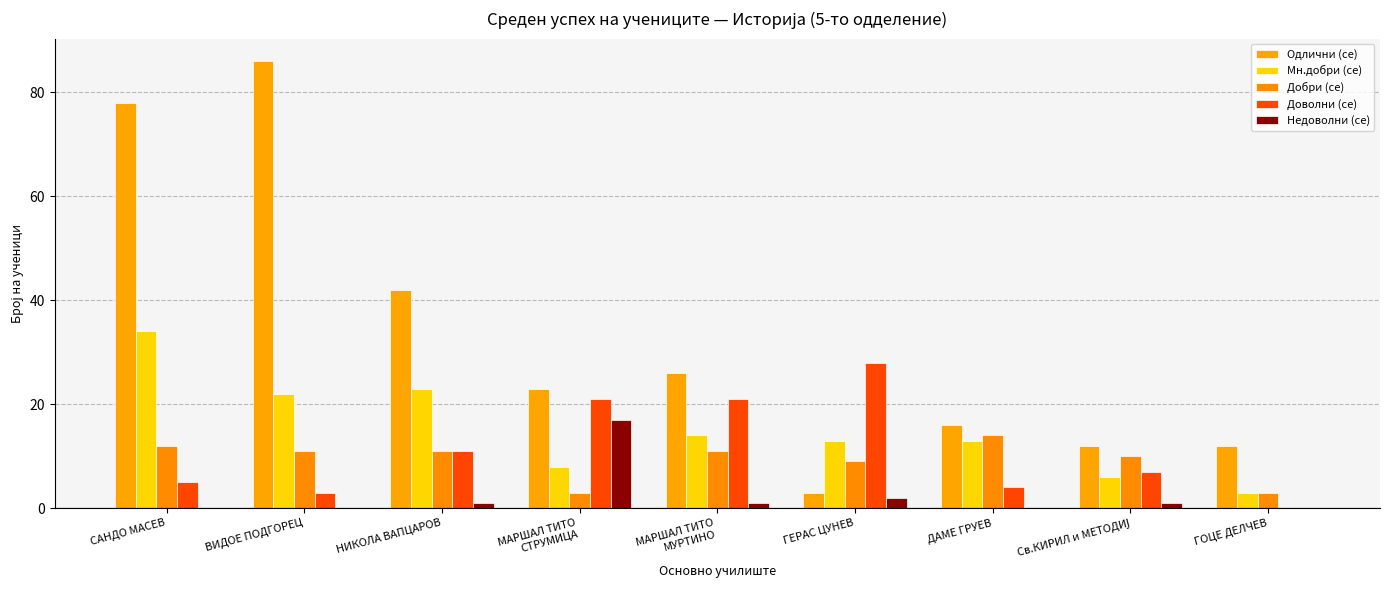

What is the difference between the maximum and second lowest values in the Доволни (се) series?

25